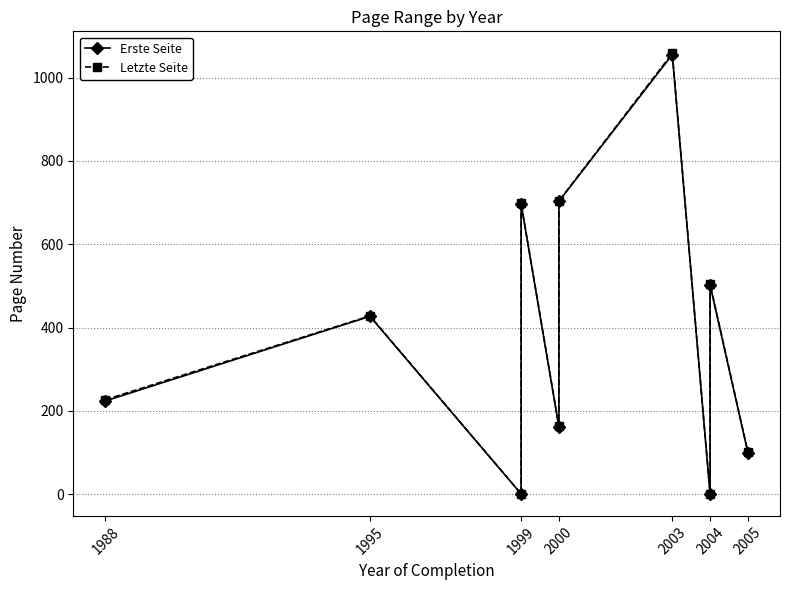

Where is the first local maximum for Erste Seite?

1995